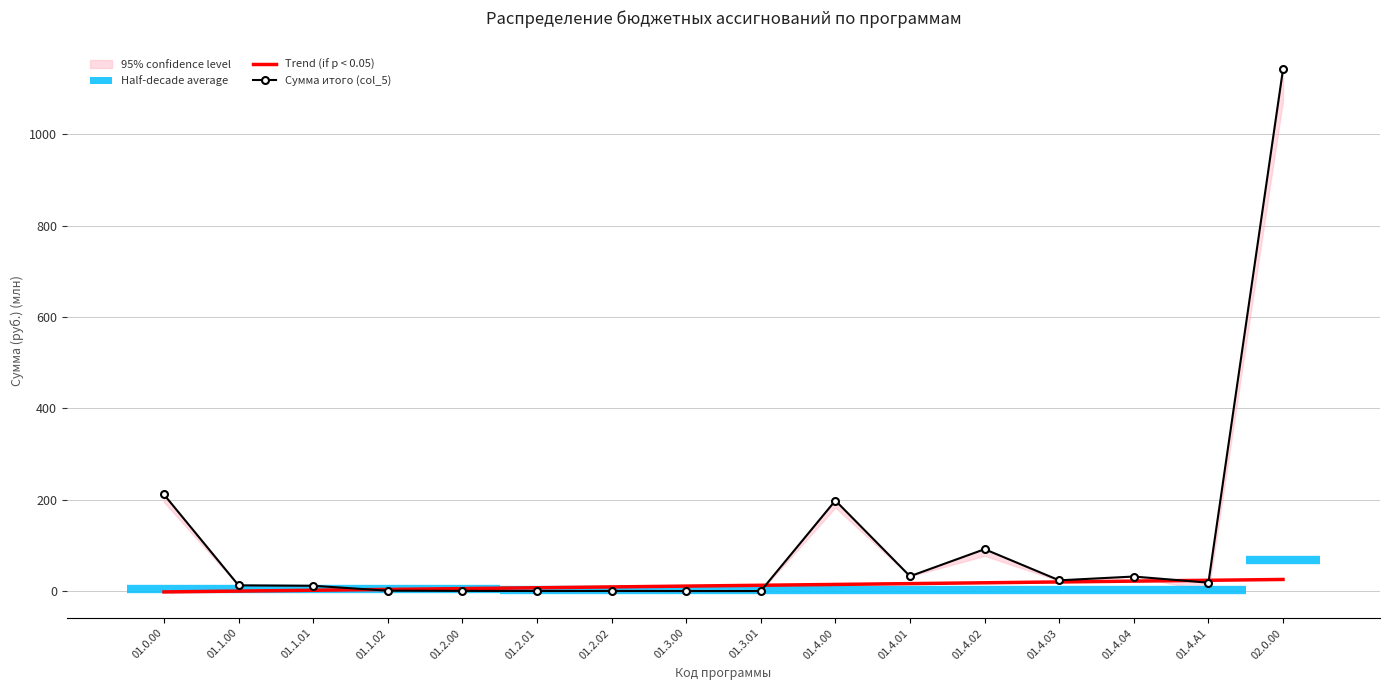

Reading right to left, transcribe all the data shown in this chart.

Trend (if p < 0.05): 25.5	23.7	21.9	20.0	18.2	16.4	14.6	12.8	11.0	9.1	7.3	5.5	3.7	1.9	0.0	-1.8
Сумма итого (col_5): 1142.6	18.5	31.9	23.6	91.8	32.6	198.3	0.1	0.1	0.3	0.2	0.5	0.9	11.7	12.6	211.5